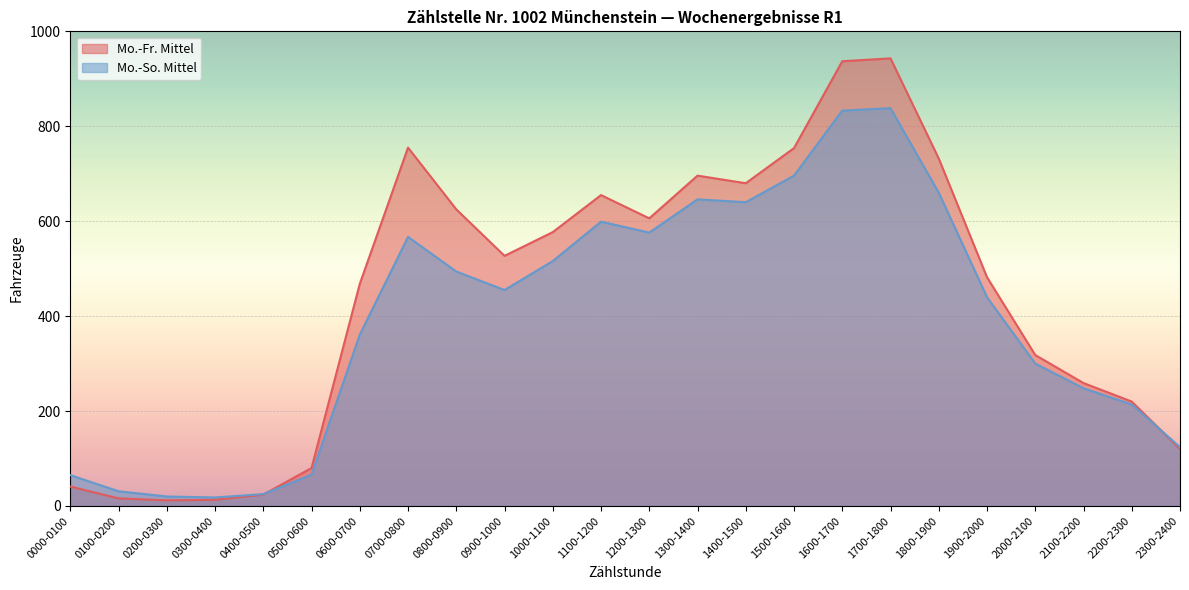

Between which two adjacent categories do Mo.-Fr. Mittel and Mo.-So. Mittel first intersect?

0400-0500 and 0500-0600